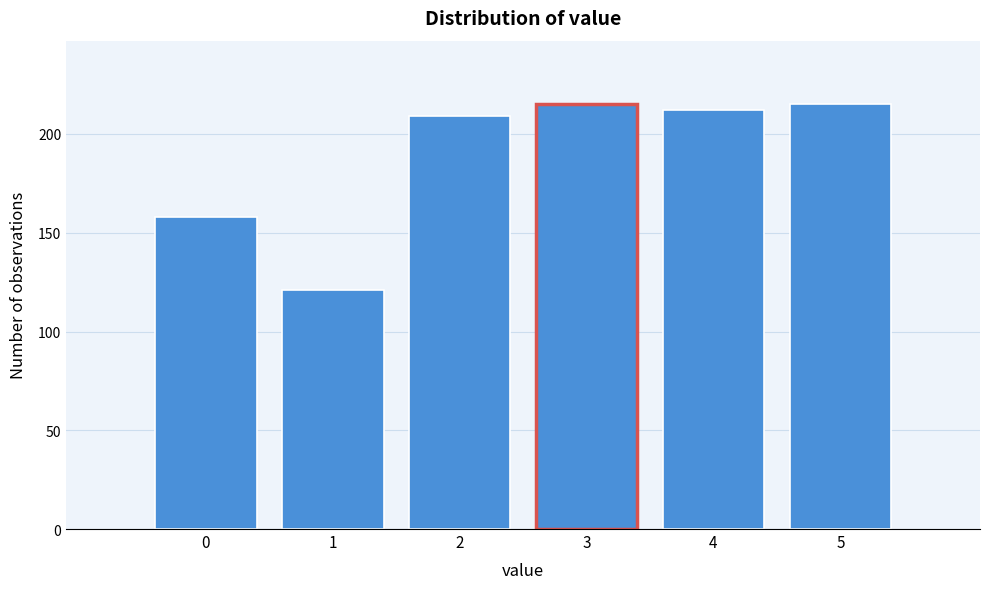

Reading left to right, list all the values displayed in this chart.

158	121	209	215	212	215